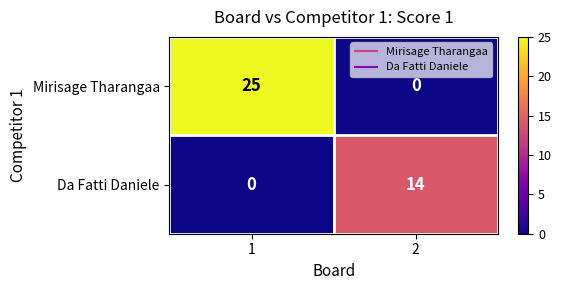

Which series has the largest total across all categories?

Mirisage Tharangaa